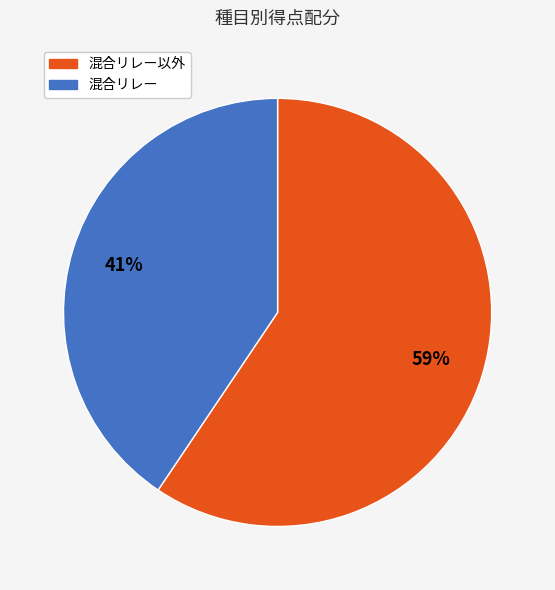

Is there a majority slice in this chart?

Yes